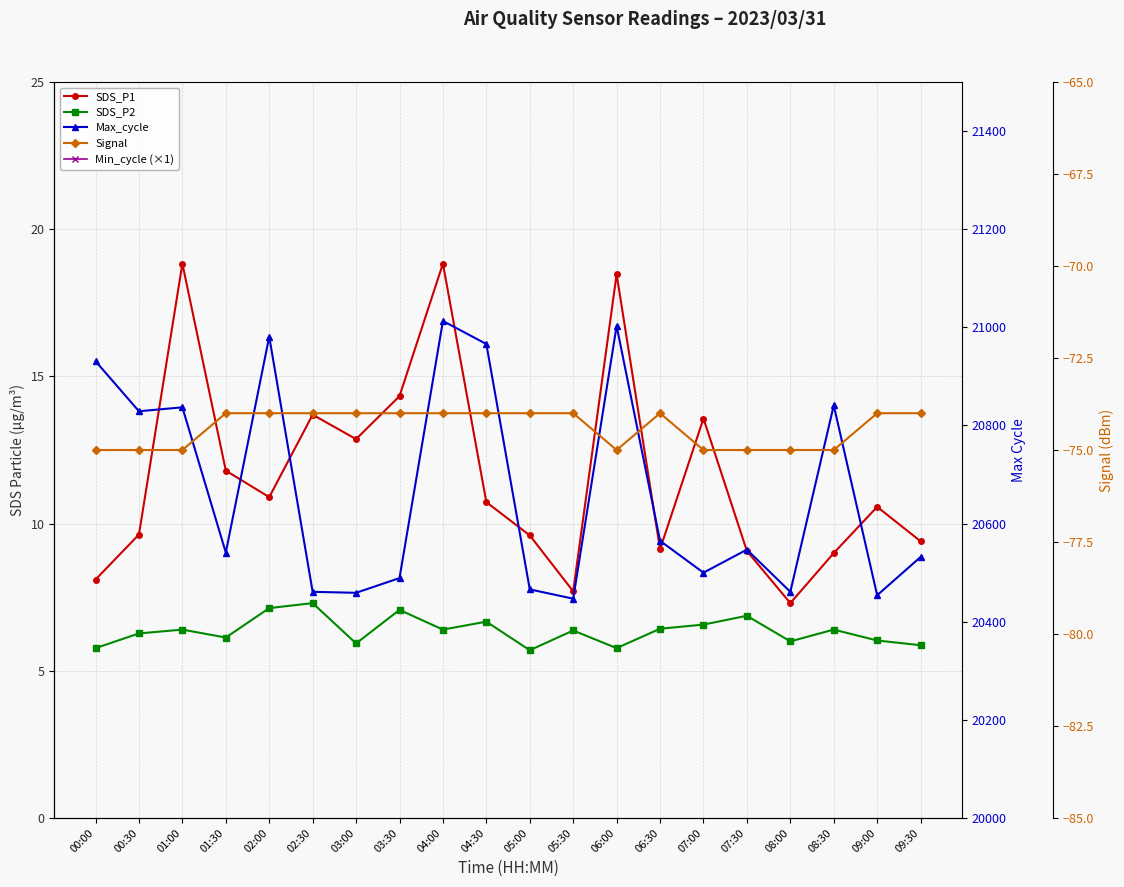

What is the value of the SDS_P1 point at the 3rd from the left?

18.8